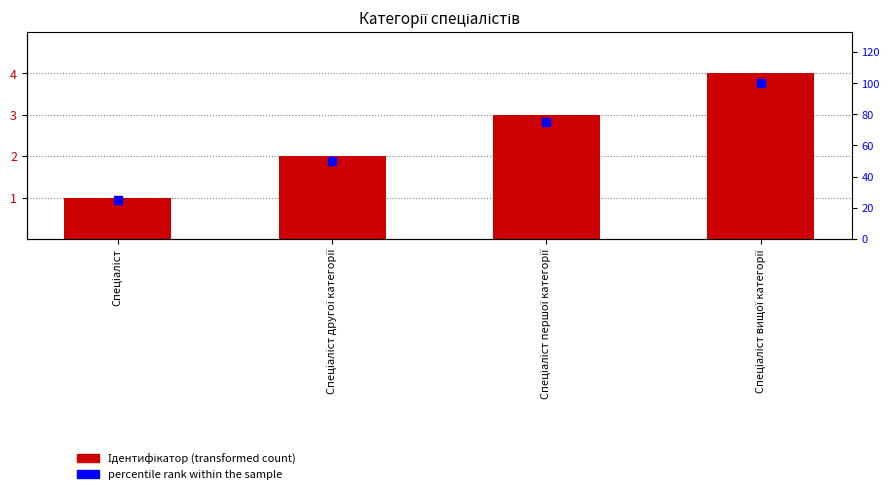

What is the total value across all series at Спеціаліст?

26